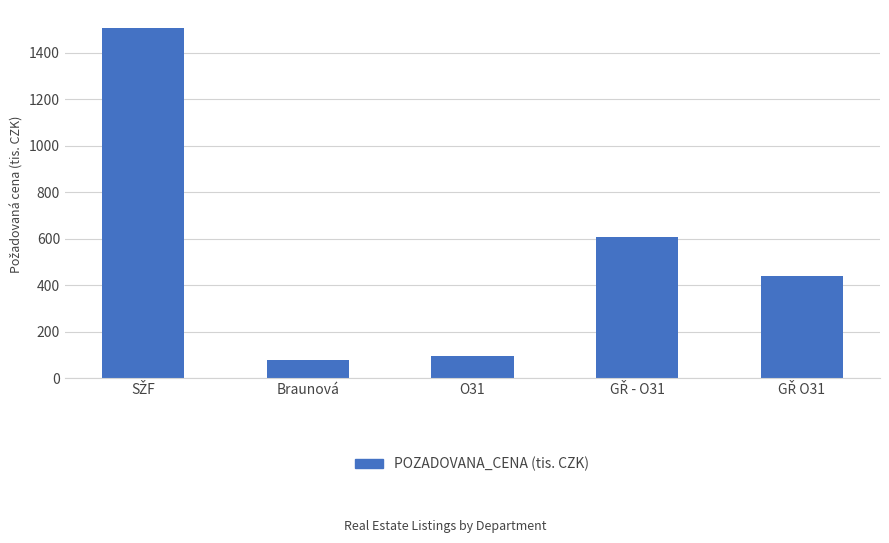

What is the difference between the maximum and minimum values?

1432